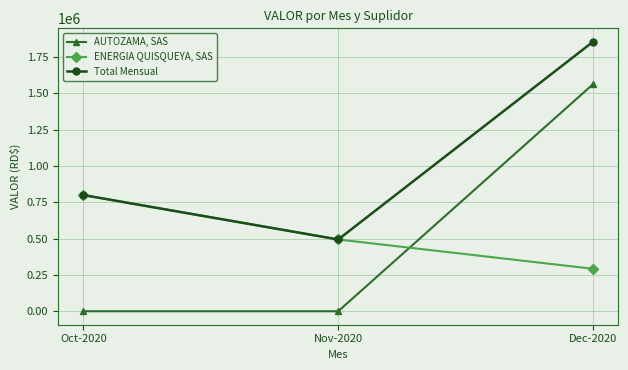

Which series has the largest range (max minus min)?

AUTOZAMA, SAS